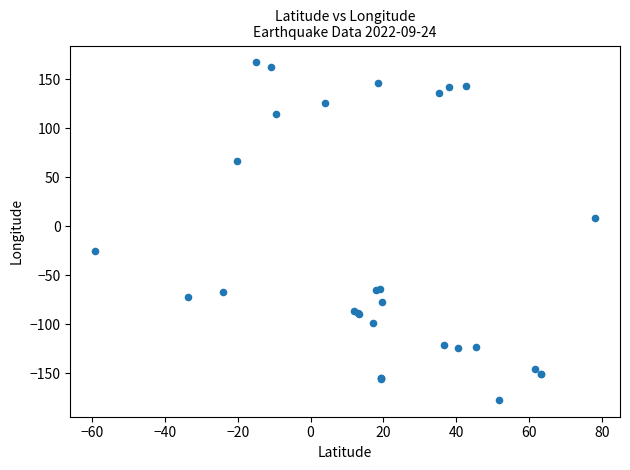

What Y value in the scatter plot is closest to -5?

8.6